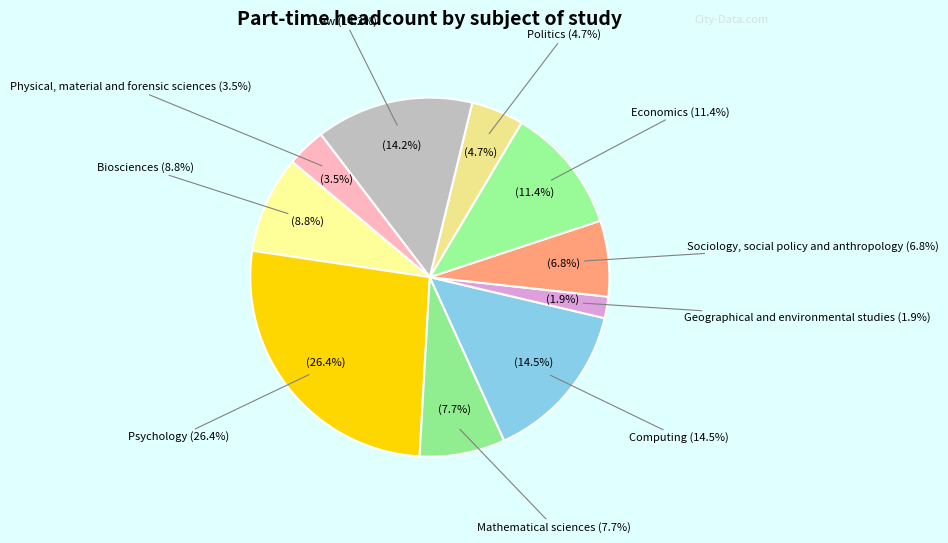

Rank the categories by value from highest to lowest.

Psychology, Computing, Law, Economics, Biosciences, Mathematical sciences, Sociology, social policy and anthropology, Politics, Physical, material and forensic sciences, Geographical and environmental studies